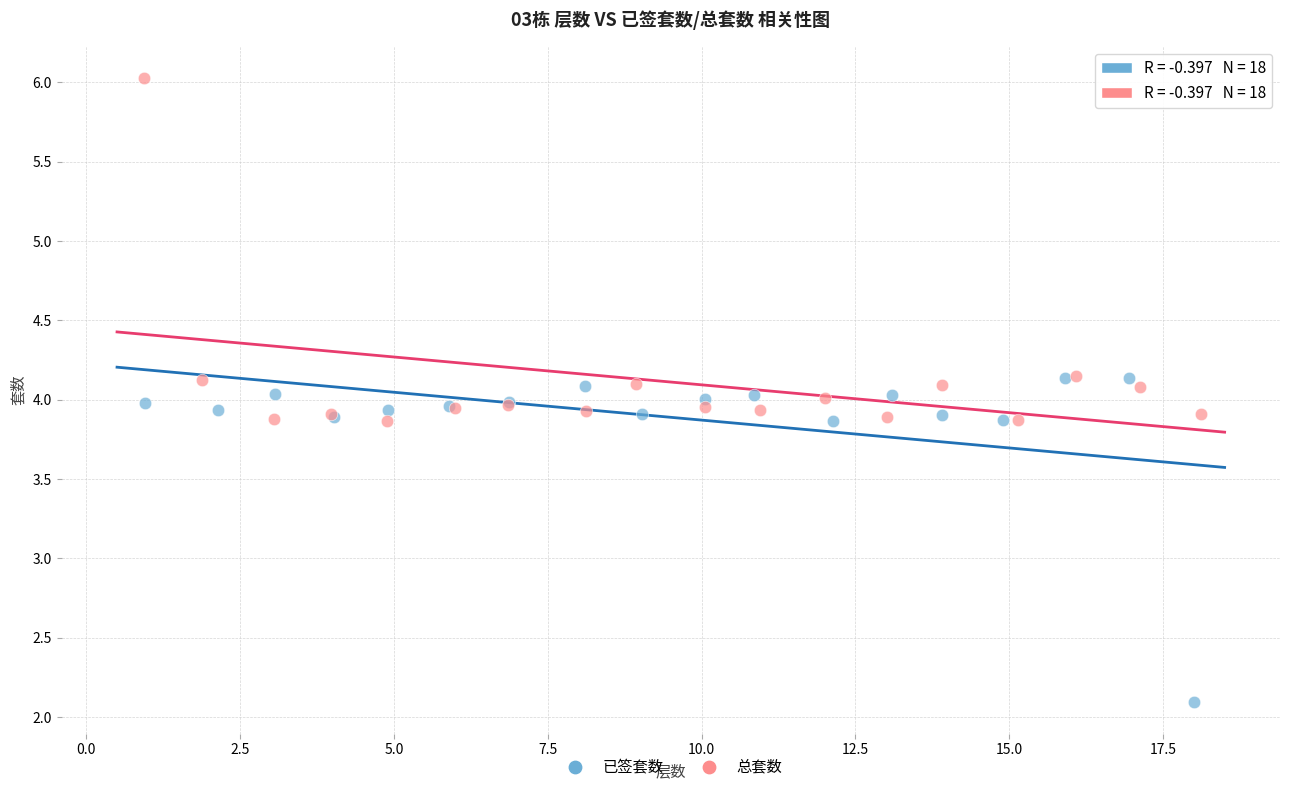

What are all the series names shown in the legend?

已签套数, 总套数